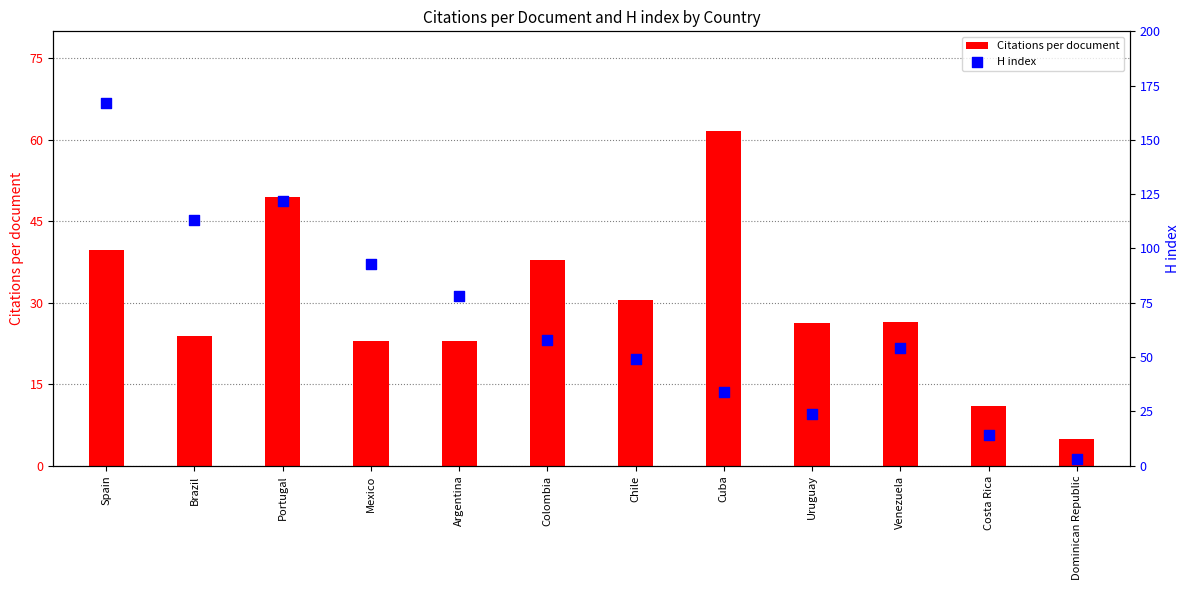

Which series contains the lowest Y value?

H index